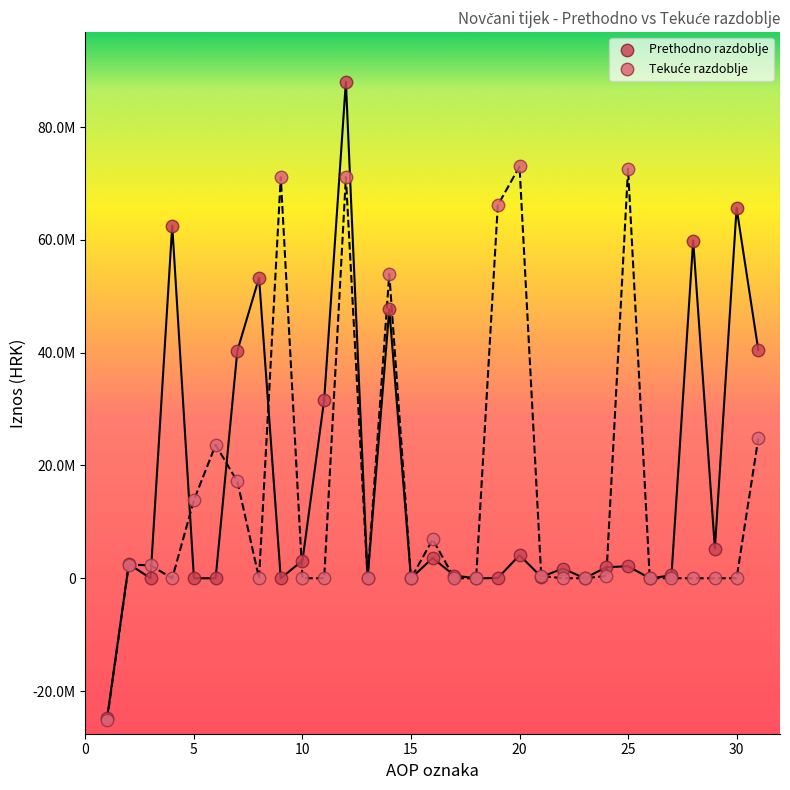

Which series contains the highest Y value?

Prethodno razdoblje